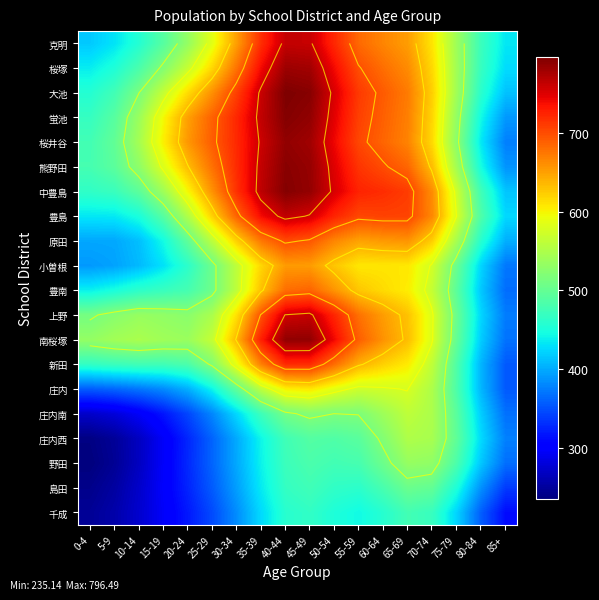

True or false: 大池 has a value of 690.9 at 60-64.

True